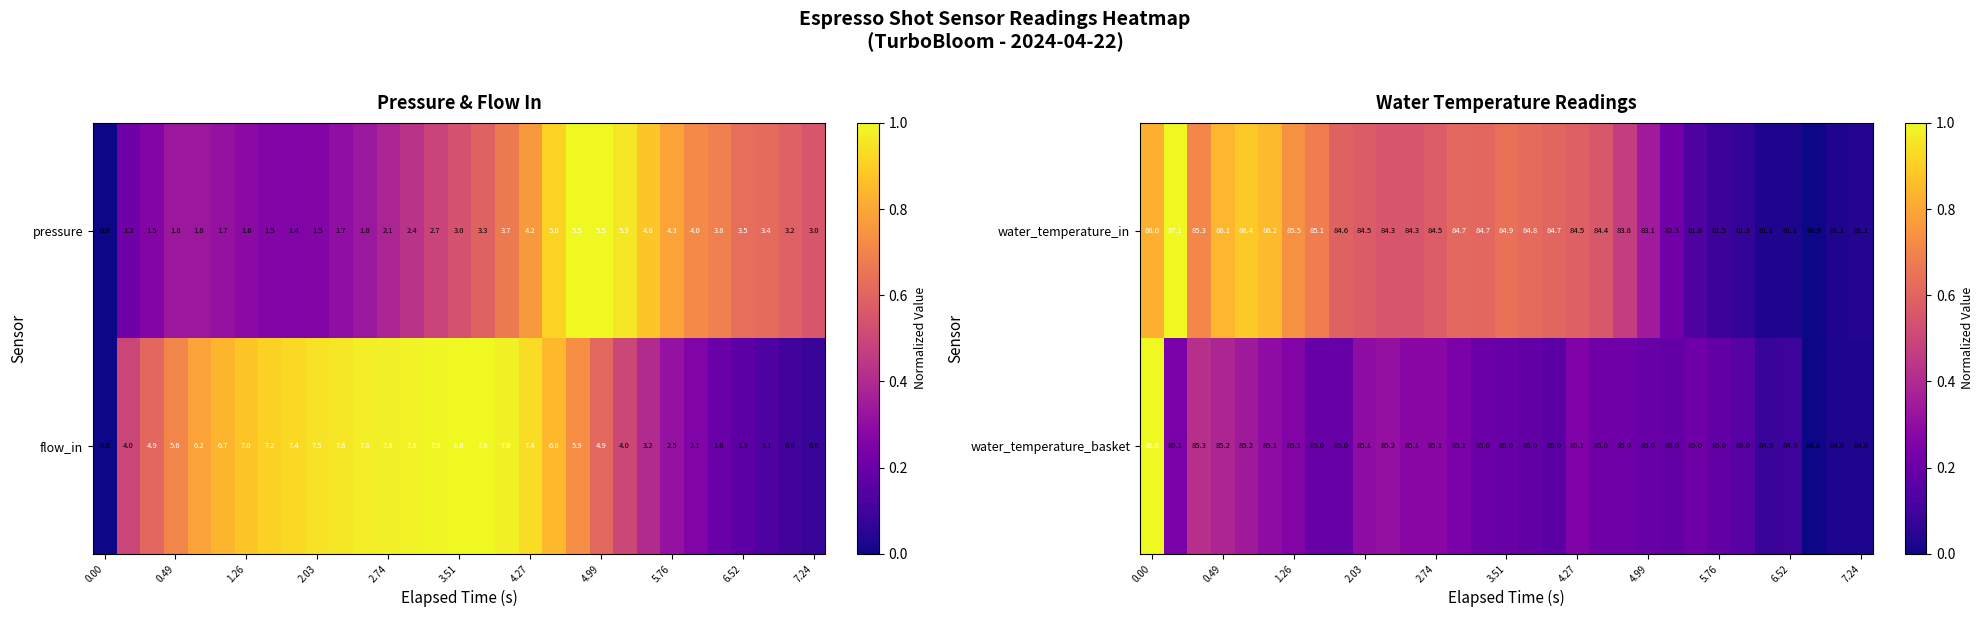

What is the average value of the water_temperature_basket series?

85.1